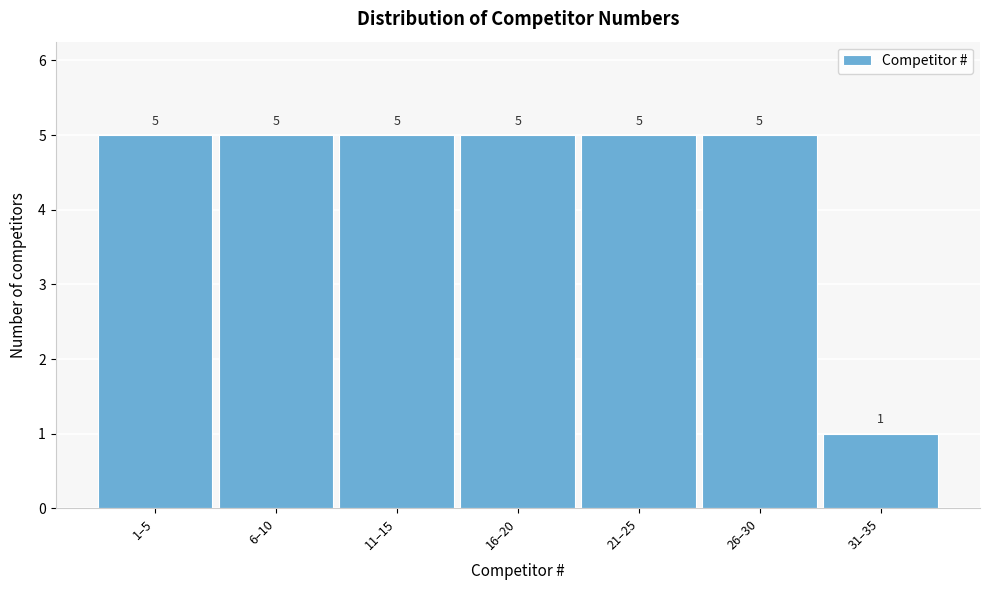

Reading left to right, extract all data points from this chart.

5	5	5	5	5	5	1